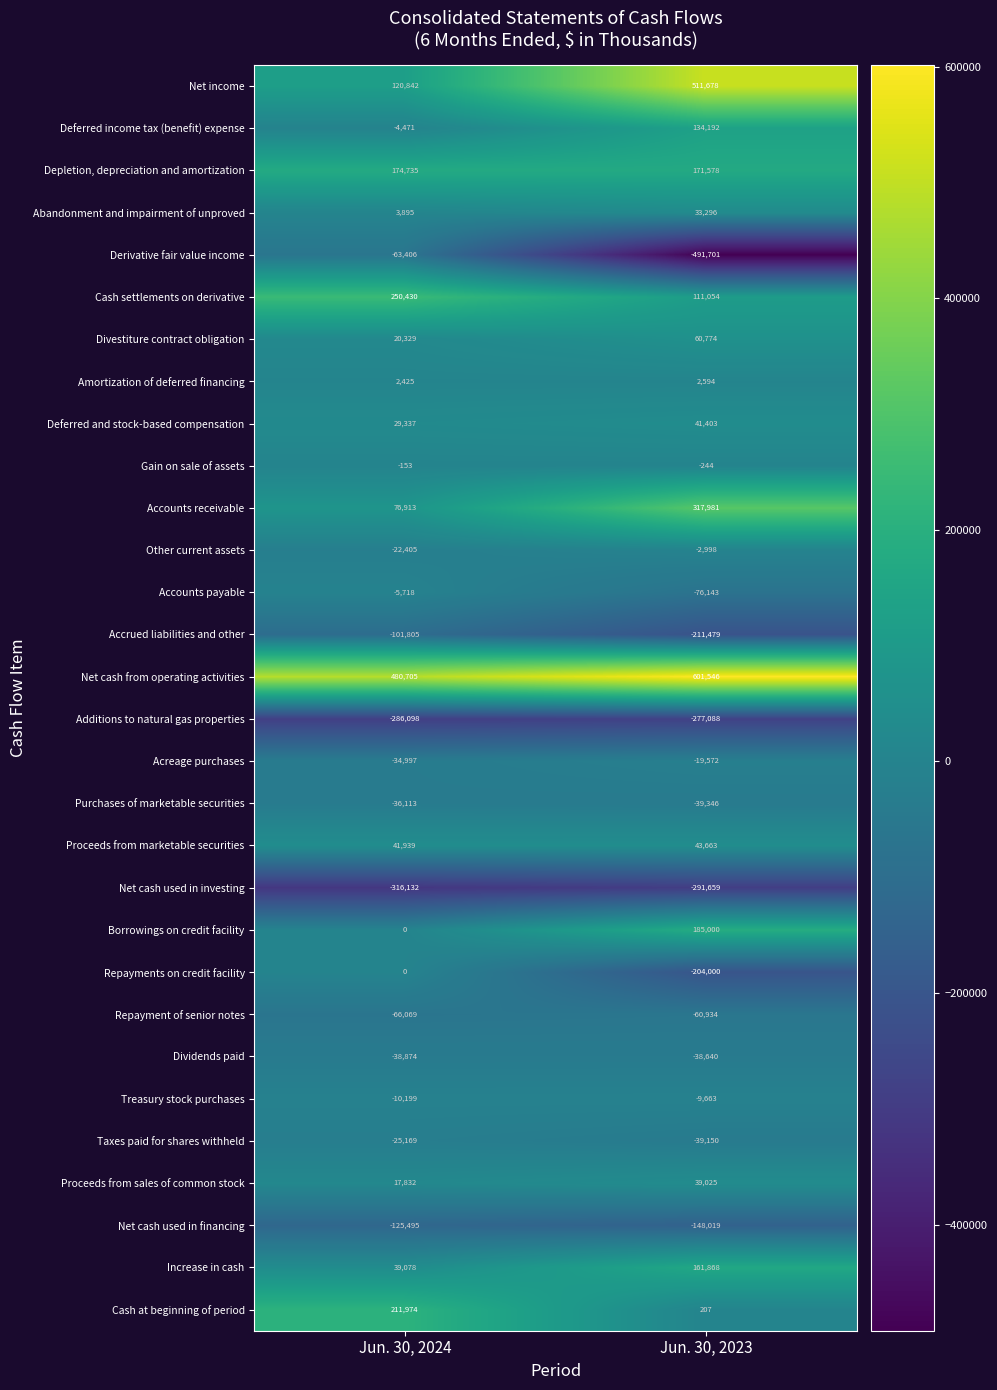

Rank the series by their maximum value, from lowest to highest.

Net cash used in investing, Additions to natural gas properties, Net cash used in financing, Accrued liabilities and other, Derivative fair value income, Repayment of senior notes, Dividends paid, Purchases of marketable securities, Taxes paid for shares withheld, Acreage purchases, Treasury stock purchases, Accounts payable, Other current assets, Gain on sale of assets, Repayments on credit facility, Amortization of deferred financing, Abandonment and impairment of unproved, Proceeds from sales of common stock, Deferred and stock-based compensation, Proceeds from marketable securities, Divestiture contract obligation, Deferred income tax (benefit) expense, Increase in cash, Depletion, depreciation and amortization, Borrowings on credit facility, Cash at beginning of period, Cash settlements on derivative, Accounts receivable, Net income, Net cash from operating activities